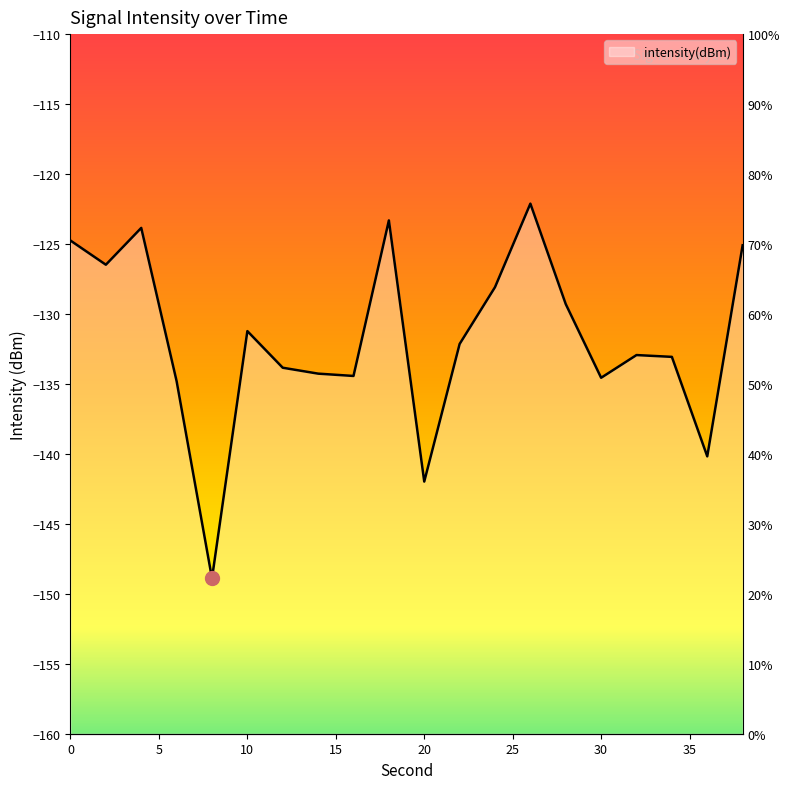

Reading left to right, list all the values displayed in this chart.

-124.8	-126.5	-123.9	-134.8	-148.9	-131.2	-133.8	-134.3	-134.4	-123.3	-142.0	-132.1	-128.1	-122.1	-129.3	-134.6	-132.9	-133.1	-140.2	-125.1